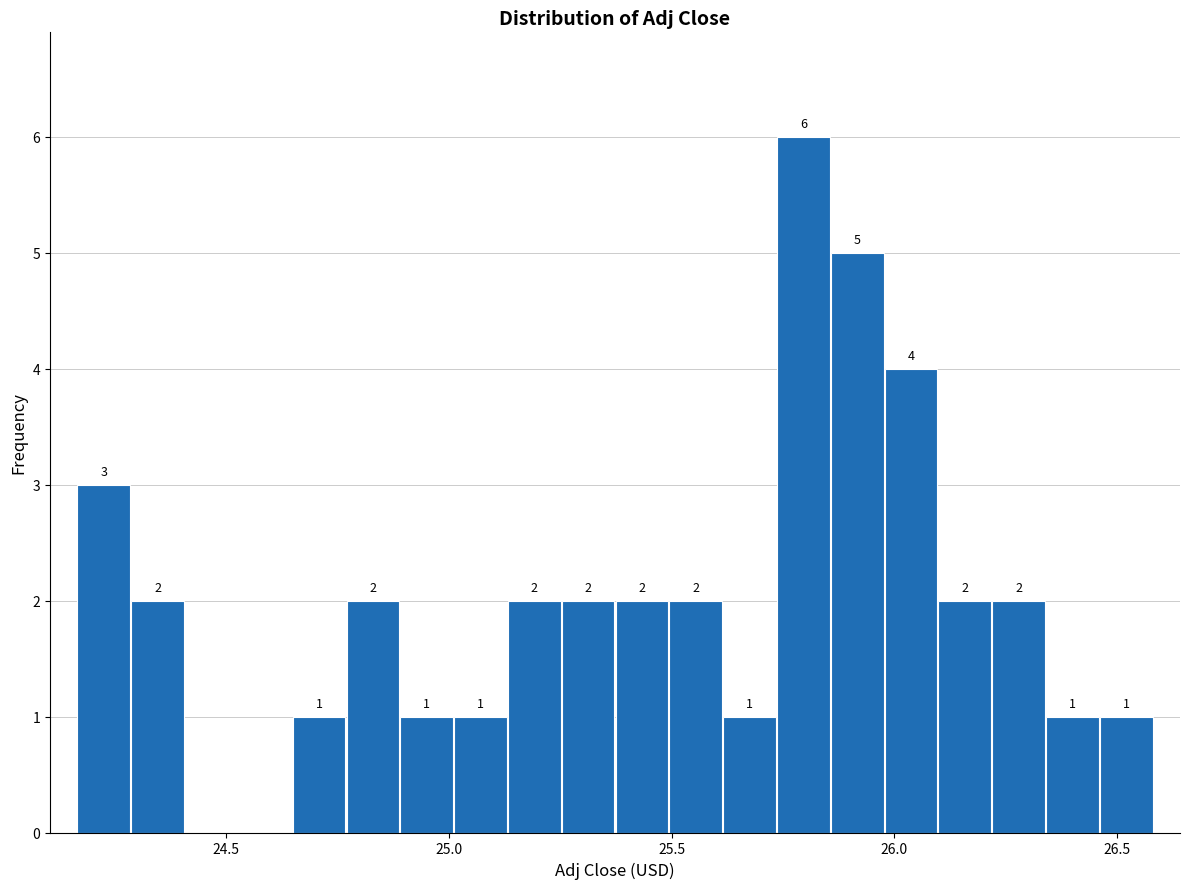

Around what value on the x-axis is the tallest bar? Give the approximate position of its centre, as read against the axis.

25.80